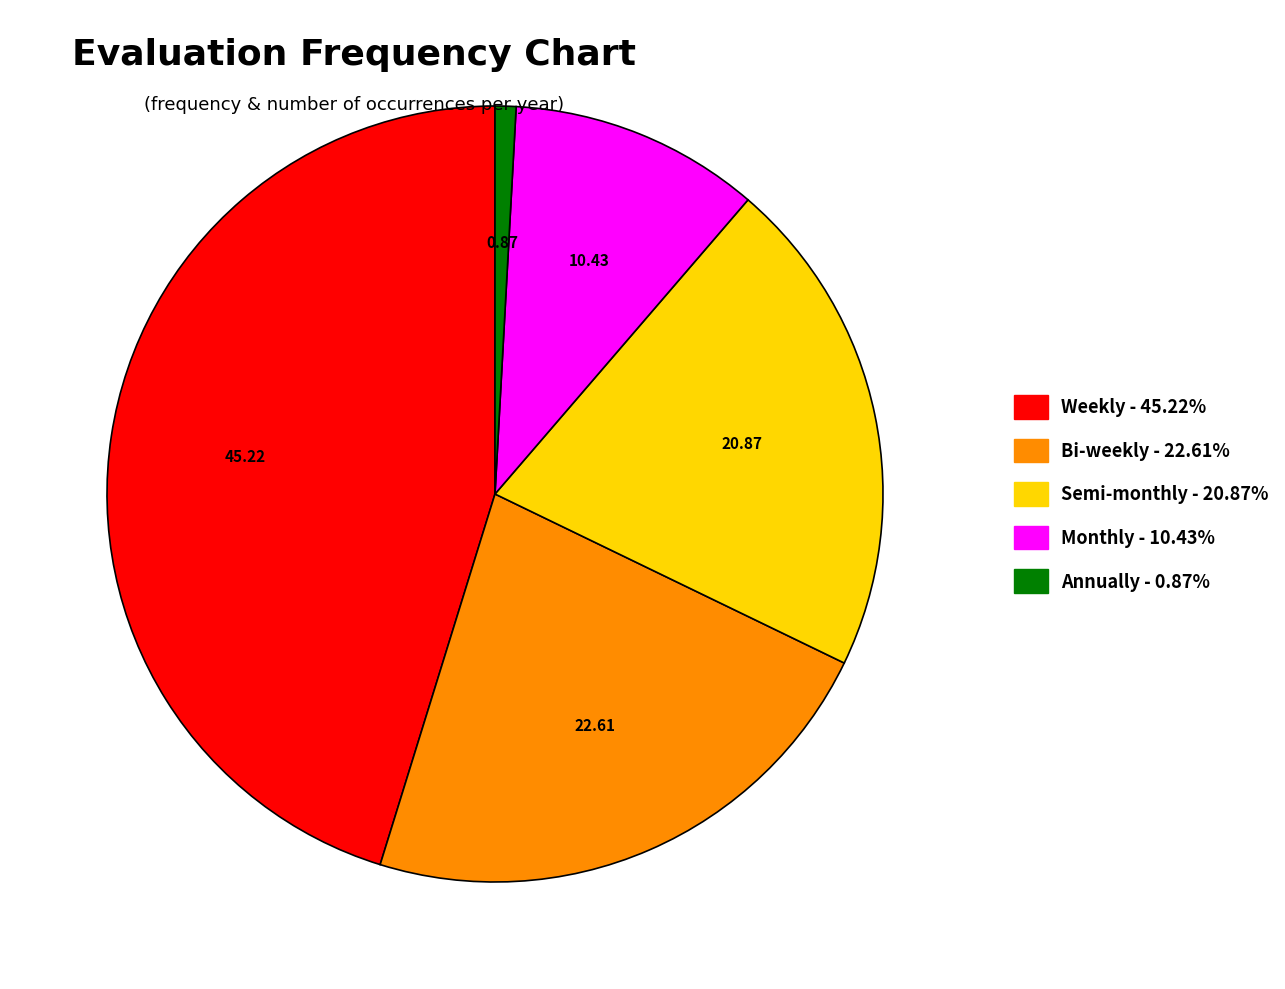

What is the largest slice in the pie chart?

Weekly